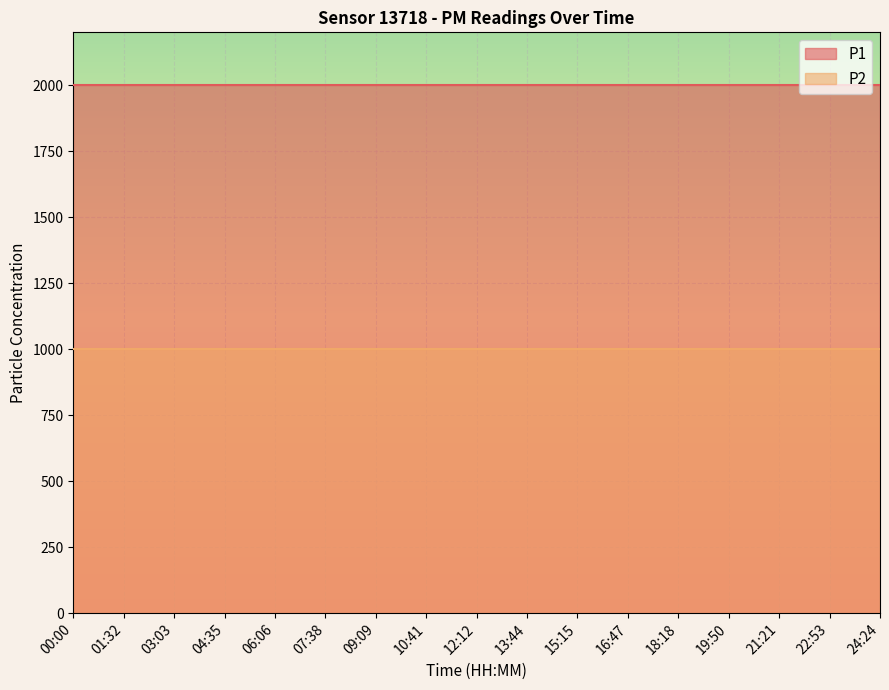

Reading right to left, list all the values displayed in this chart.

P1: 1999.9	1999.9	1999.9	1999.9	1999.9	1999.9	1999.9	1999.9	1999.9	1999.9	1999.9	1999.9	1999.9	1999.9	1999.9	1999.9	1999.9
P2: 999.9	999.9	999.9	999.9	999.9	999.9	999.9	999.9	999.9	999.9	999.9	999.9	999.9	999.9	999.9	999.9	999.9